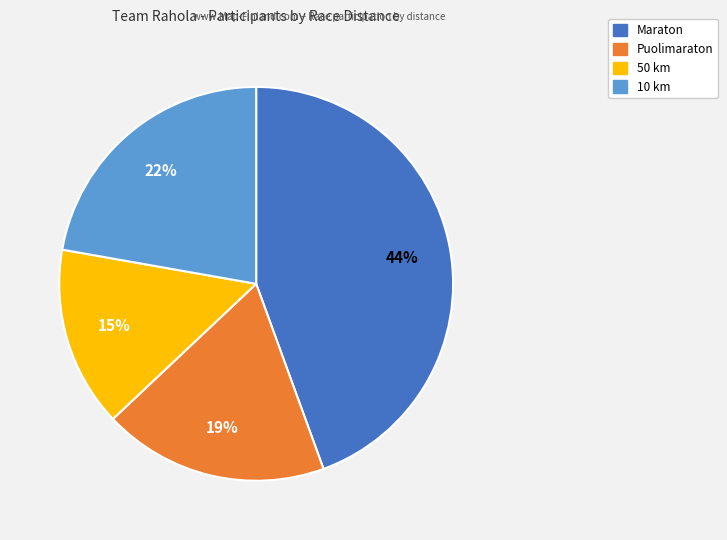

To the nearest percent, what percentage of the pie is 50 km?

15%